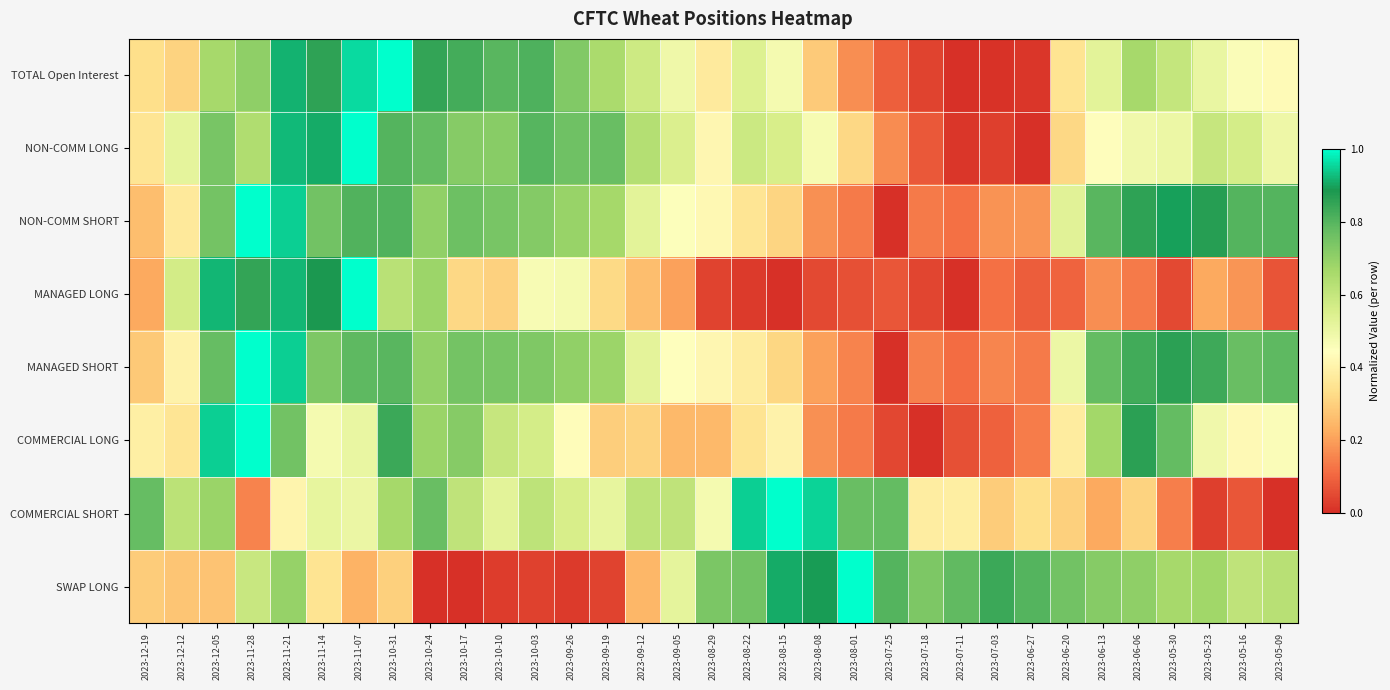

What is the spread (max minus min) of values at 2023-06-06?

0.7